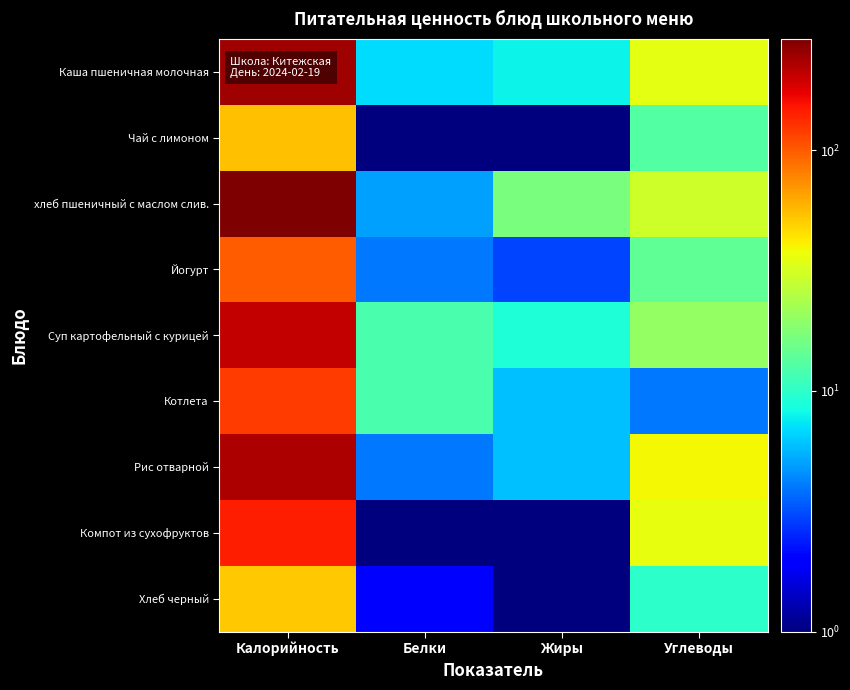

Which series has the largest range (max minus min)?

хлеб пшеничный с маслом слив.